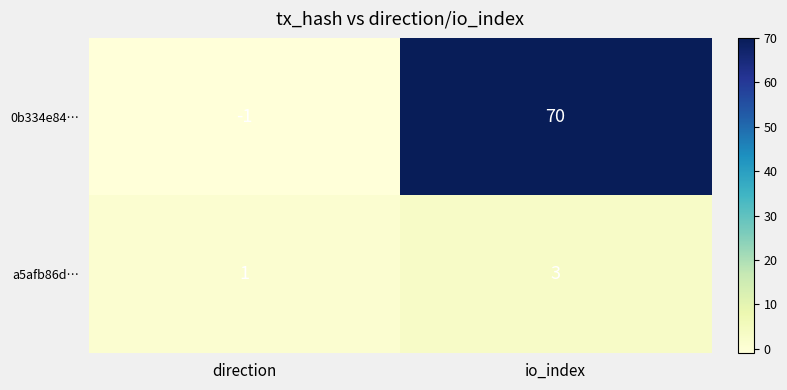

What is the sum of all a5afb86d… values?

4